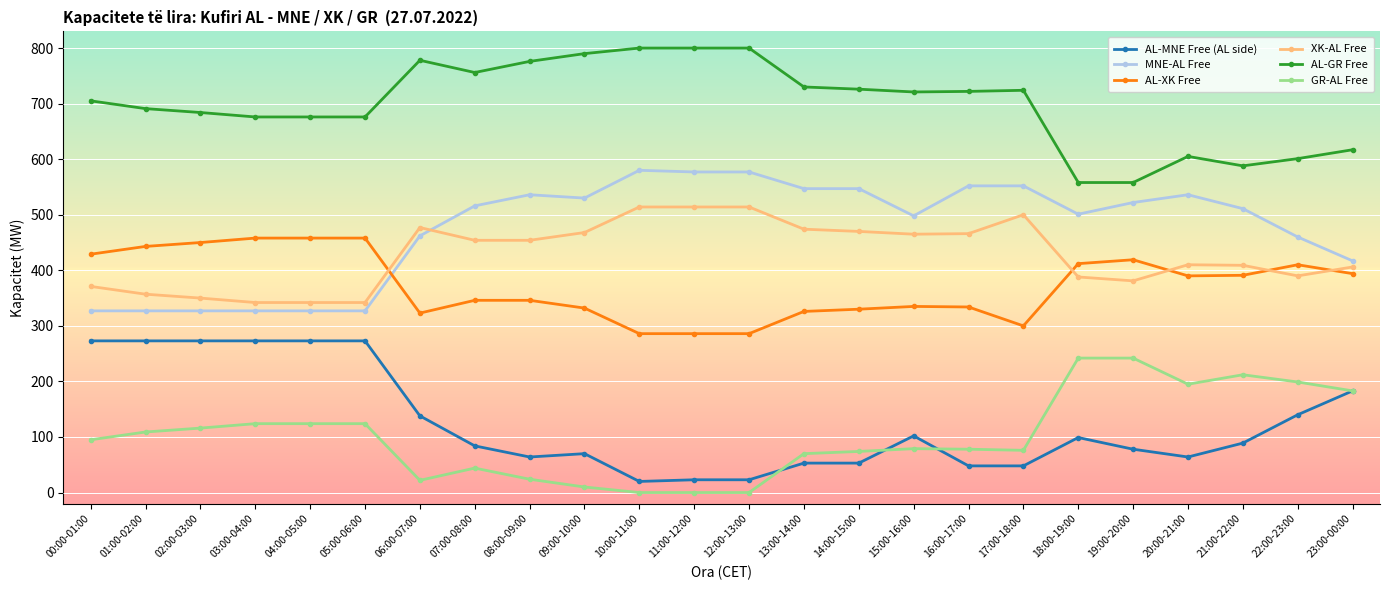

What is the difference between the second highest and second lowest values in the AL-GR Free series?

242